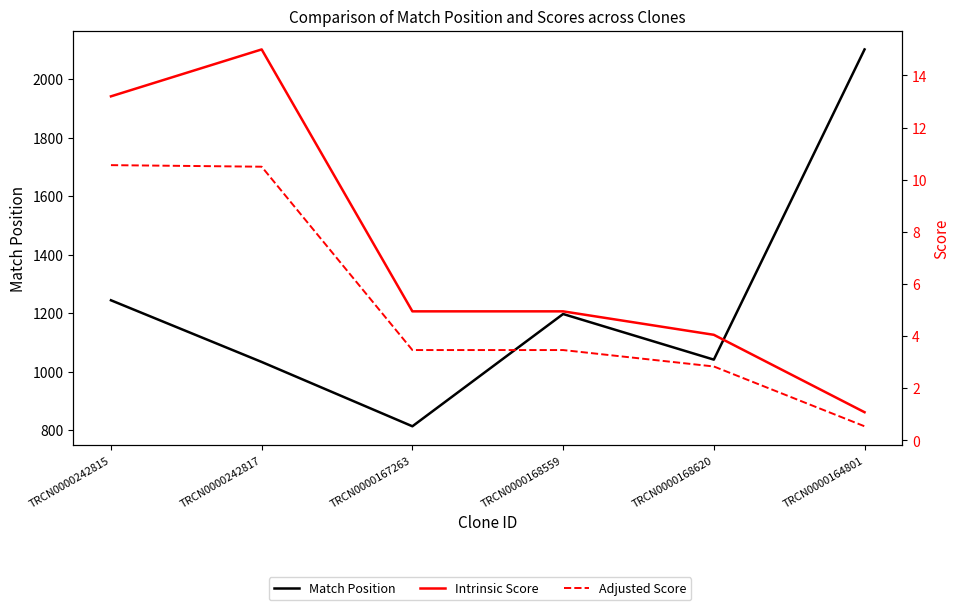

Which category has the highest value in the Intrinsic Score series?

TRCN0000242817